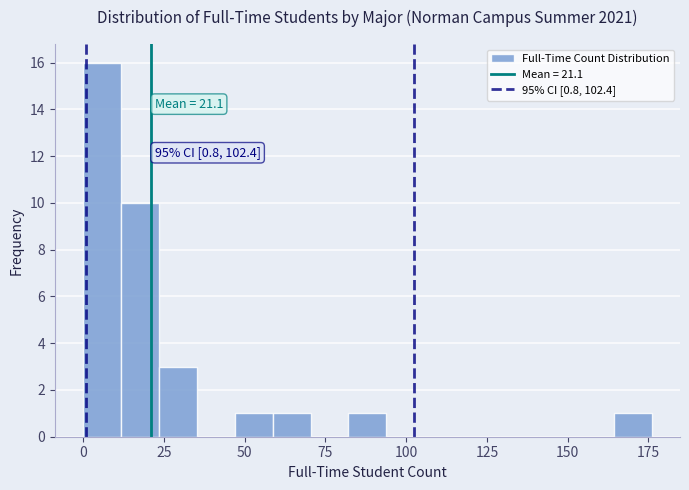

Around what value on the x-axis is the tallest bar? Give the approximate position of its centre, as read against the axis.

5